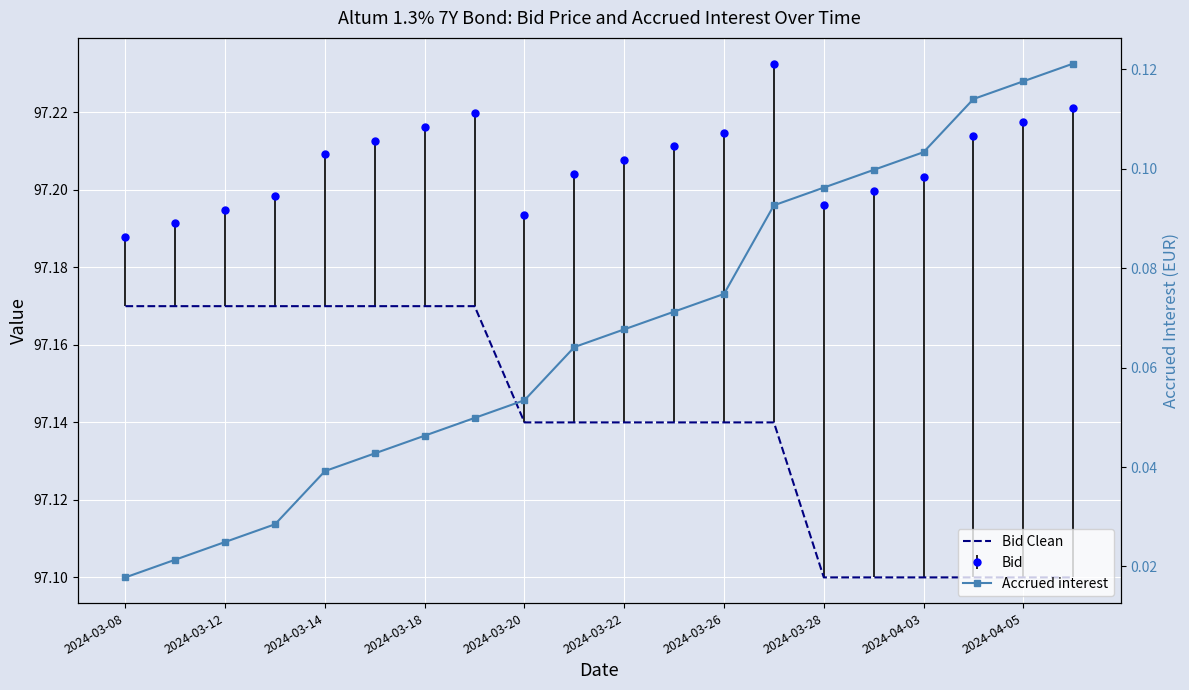

How many Accrued interest values are between 0 and 1?

20